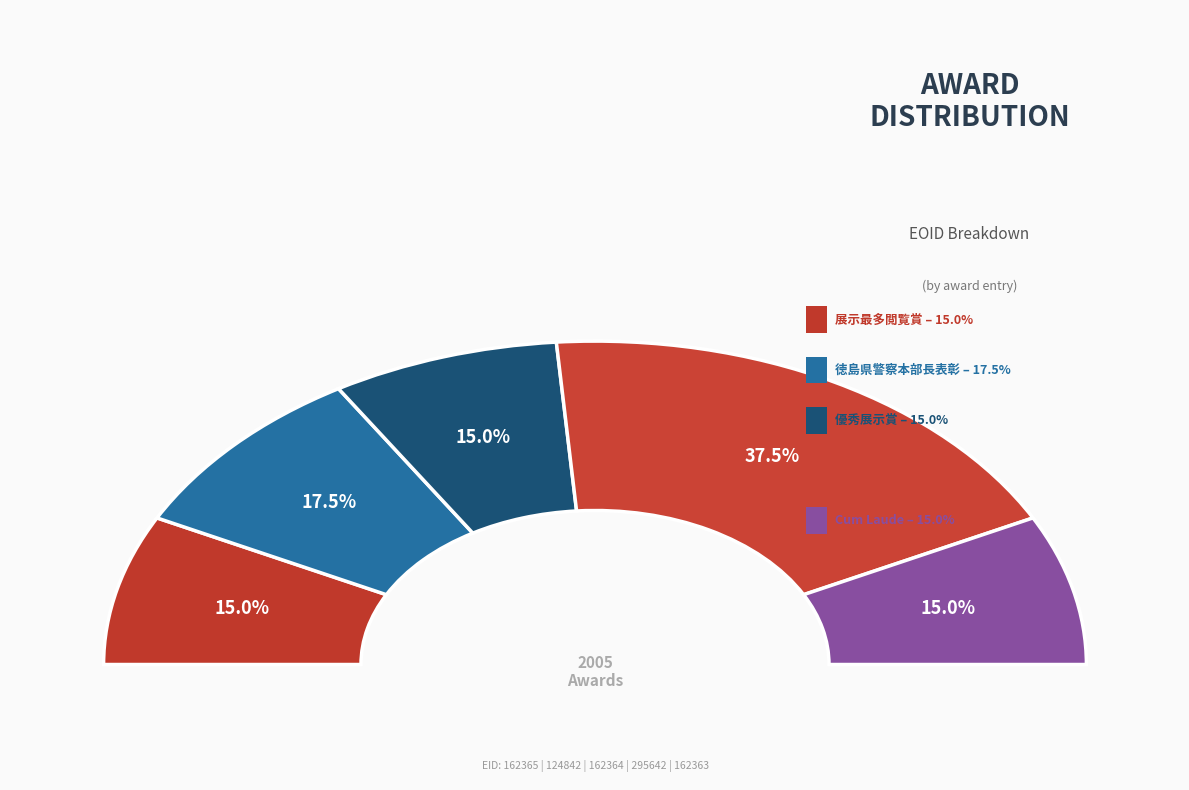

What is the smallest slice in the pie chart?

162363